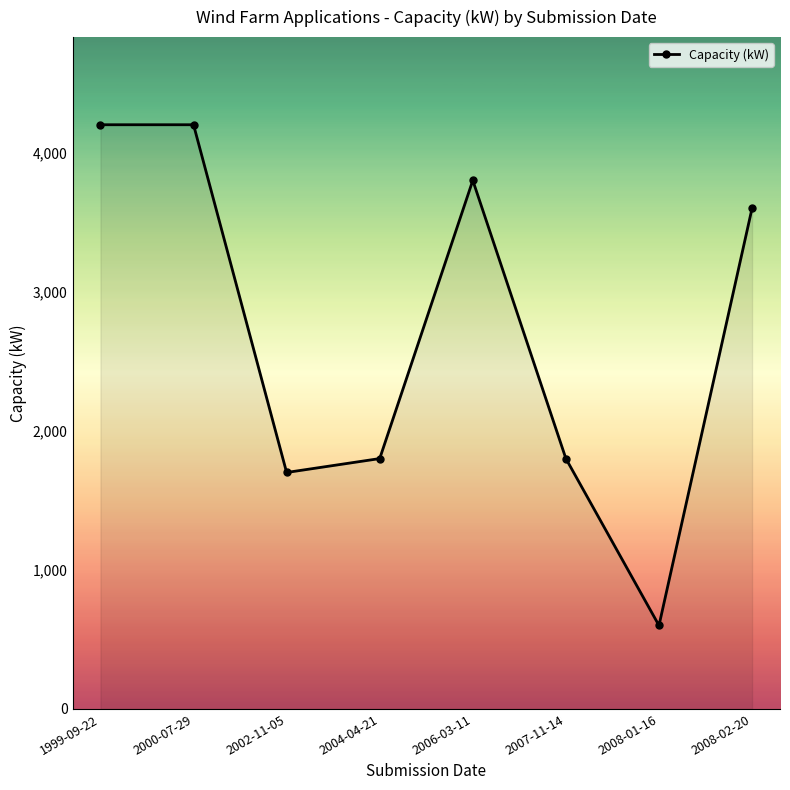

Which has a higher value, 2008-02-20 or 2006-03-11?

2006-03-11